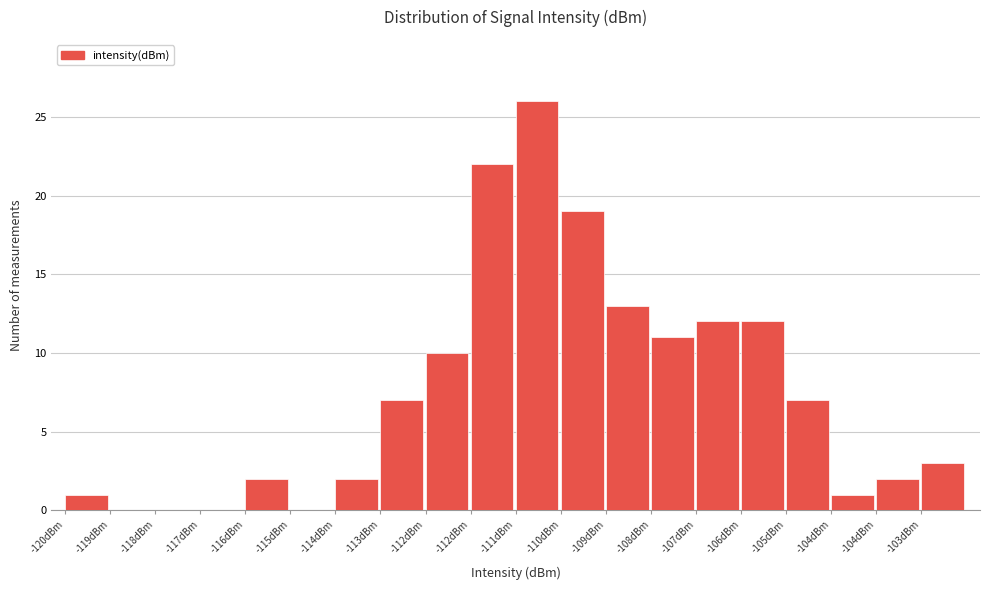

How many series are shown in this chart?

1